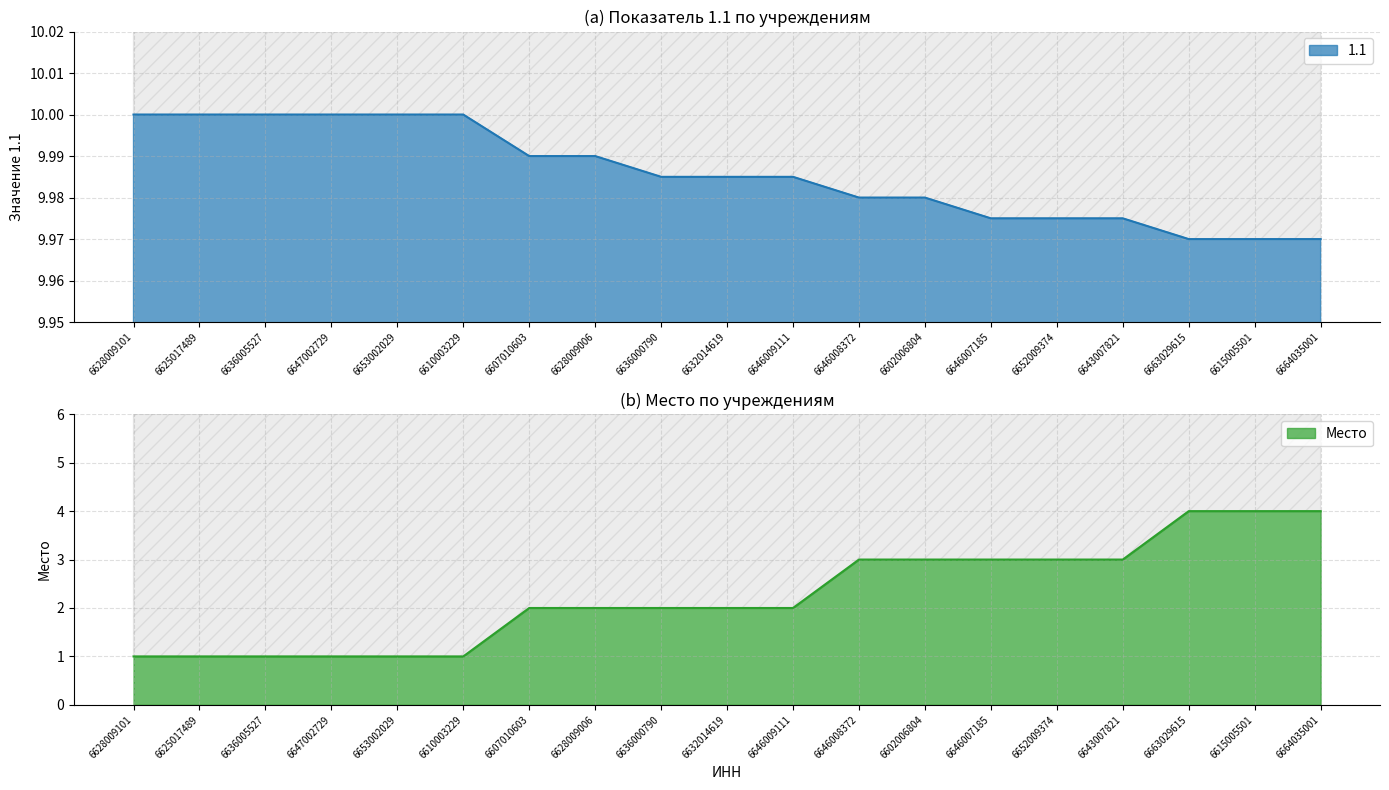

At which category does the chart reach its minimum across all series?

6628009101